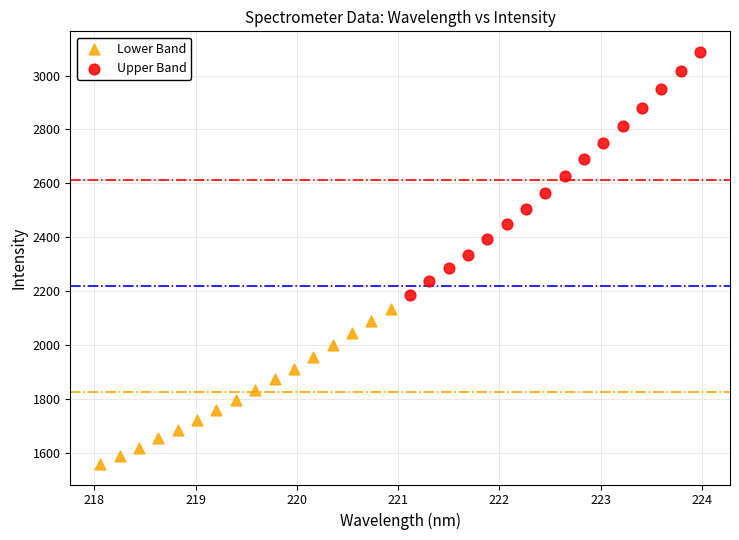

What are all the series names shown in the legend?

Lower Band, Upper Band